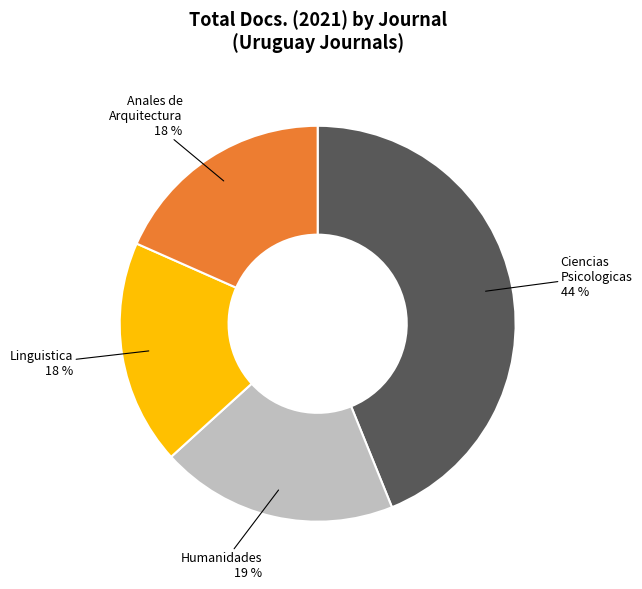

Is there any slice that represents more than half of the pie?

No